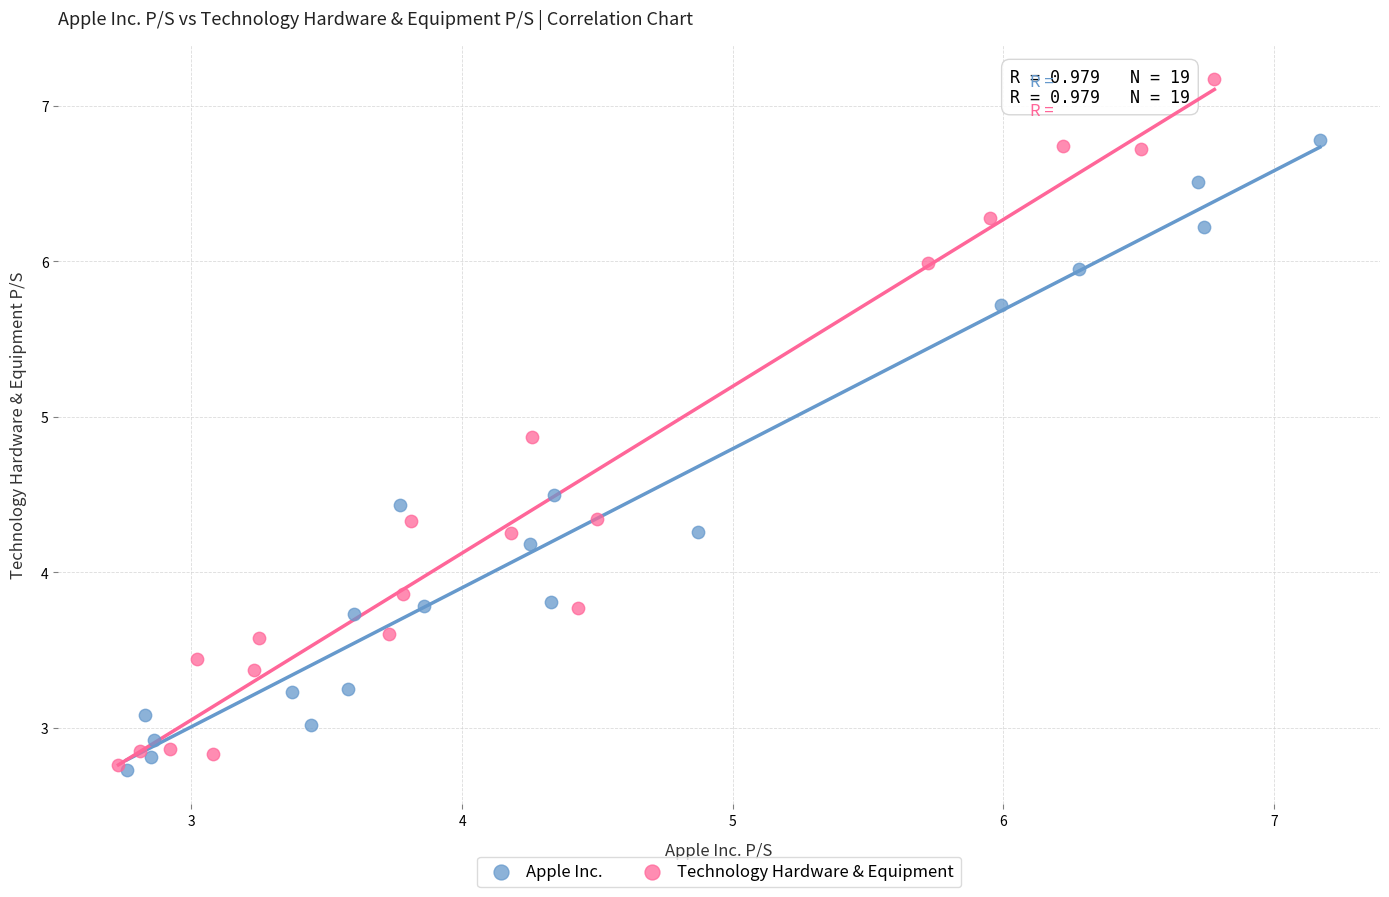

Which series has the largest Y range (max minus min)?

Technology Hardware & Equipment